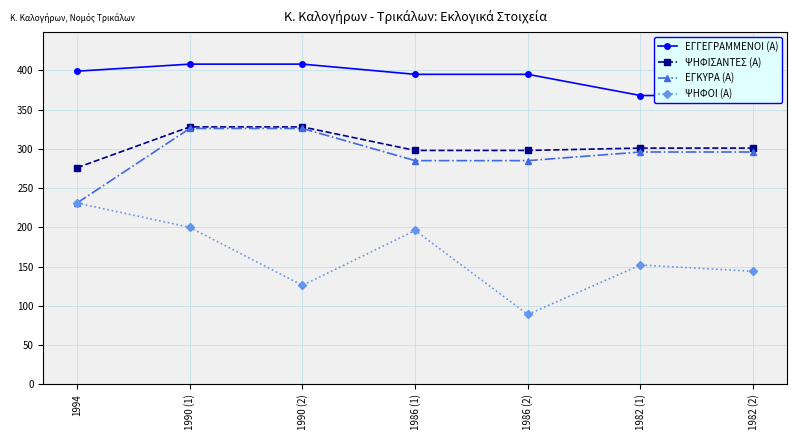

At which label does ΕΓΓΕΓΡΑΜΜΕΝΟΙ (Α) first exceed 395?

1994